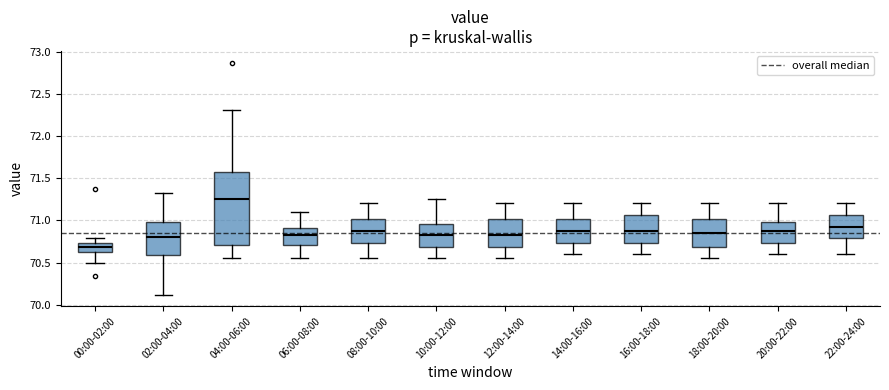

Where does the upper whisker of the box for 14:00-16:00 end on the y-axis? The values are not printed on the chart, so give them approximately, as read against the axis.

71.20